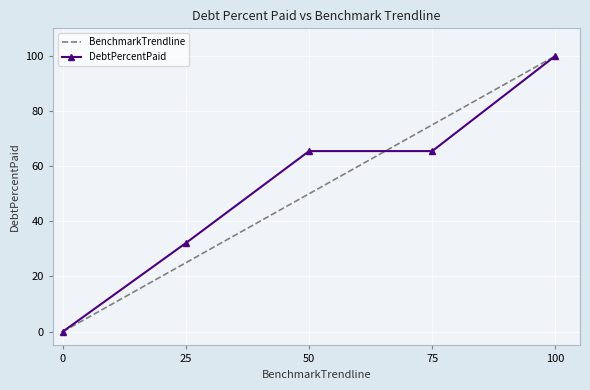

What is the sum of the DebtPercentPaid values at 100 and 75?

165.5